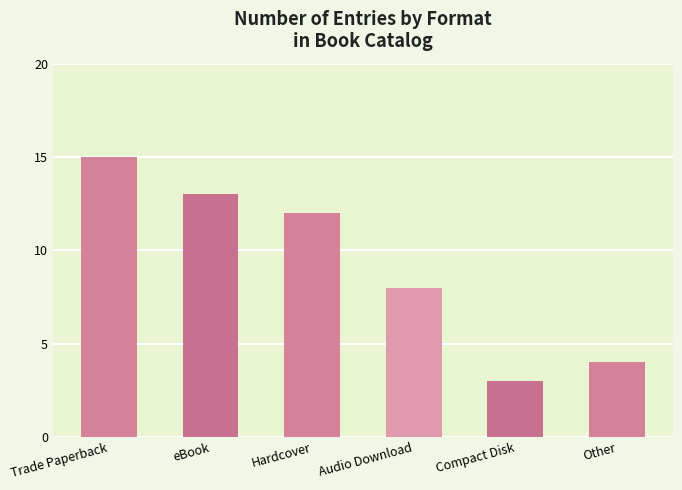

What position from the left is eBook?

2